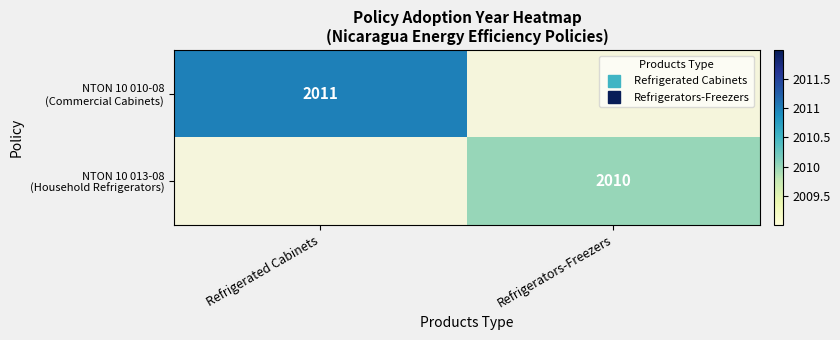

How many categories are shown in the chart?

2